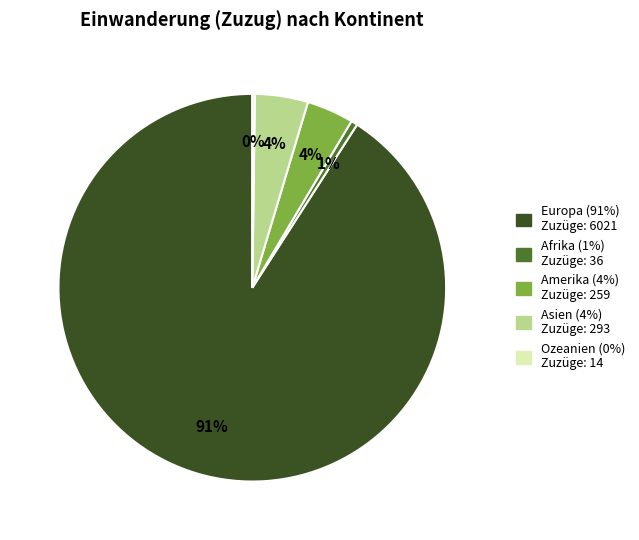

Is it true that Asien is 4% of the pie?

True